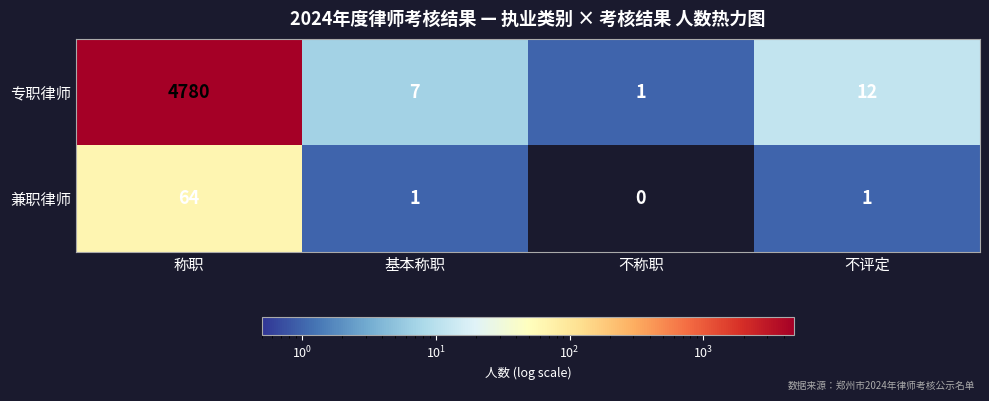

Which series has the largest range (max minus min)?

专职律师